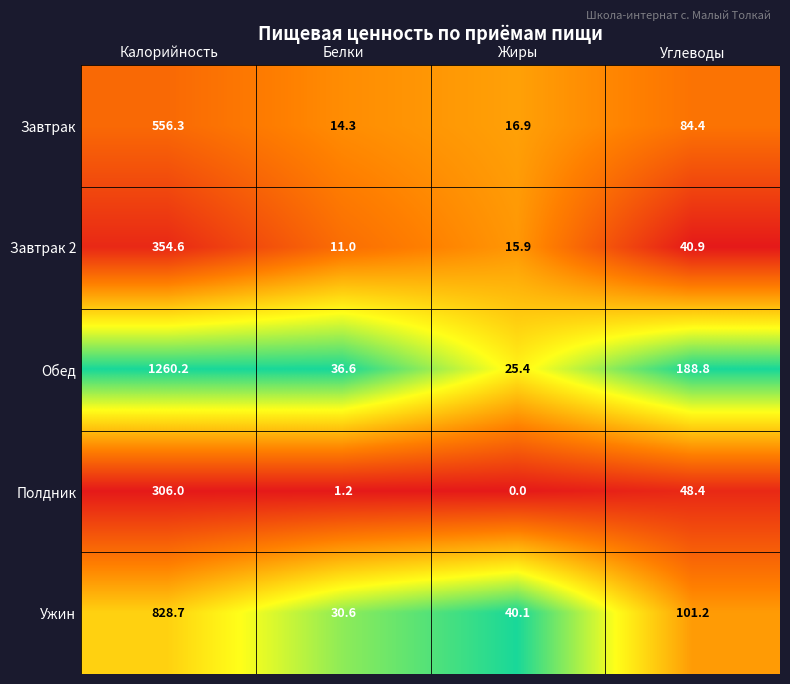

What is the difference between the Завтрак 2 values at Белки and Калорийность?

343.6